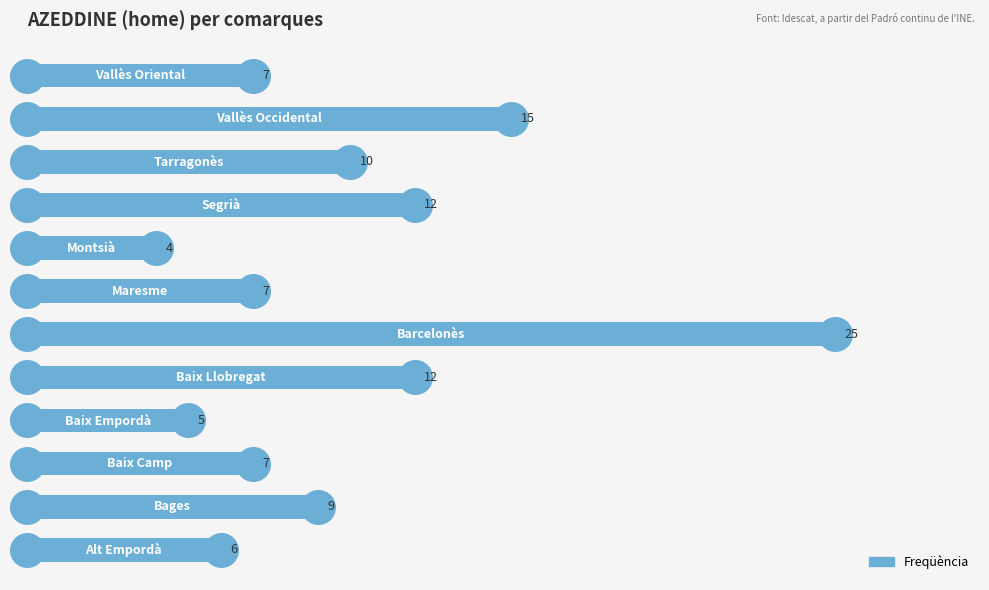

What is the smallest value displayed?

4